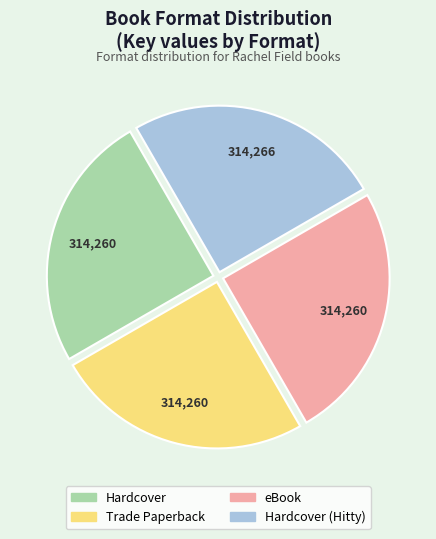

Is there any slice that represents more than half of the pie?

No